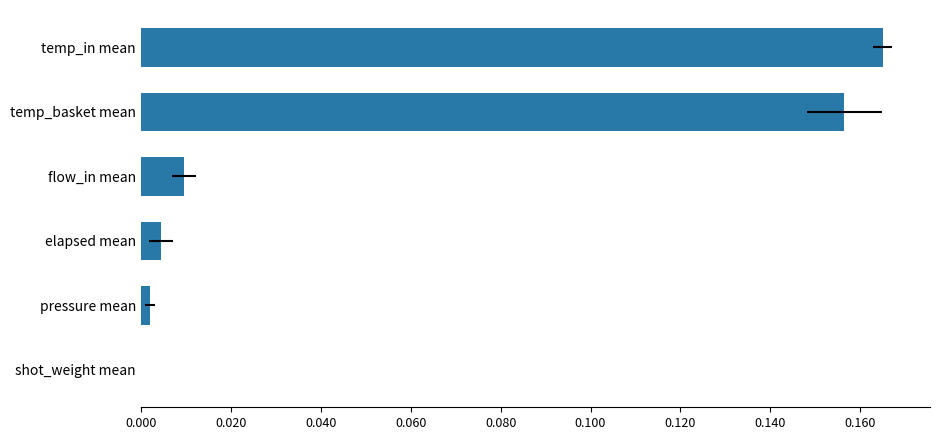

How many bars are there in total?

6